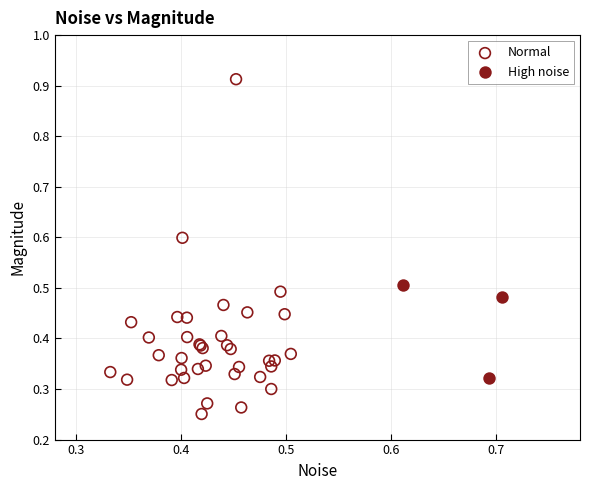

Which series contains the lowest Y value?

Normal